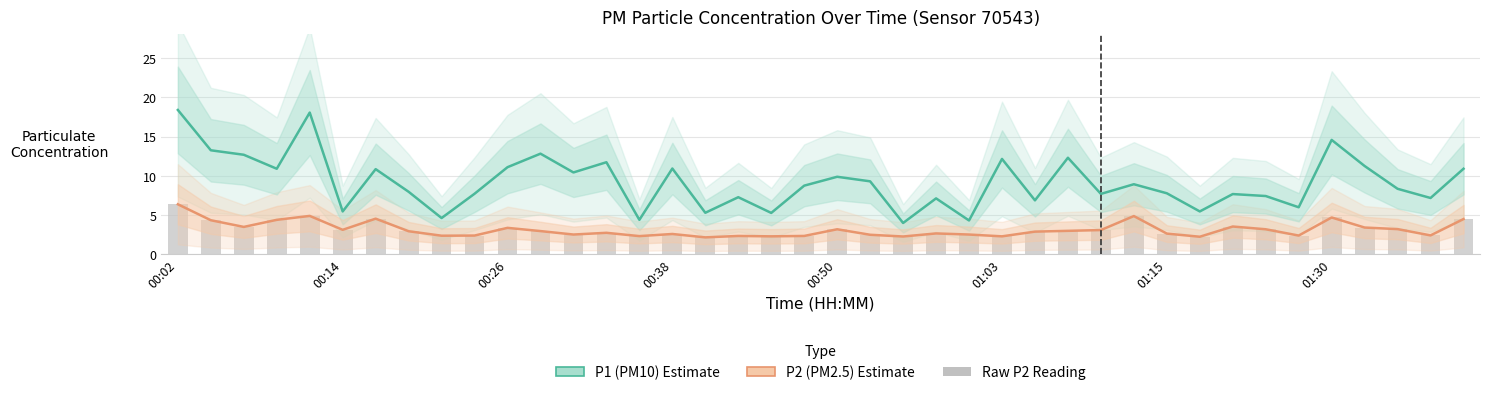

Between 23 and 37, which series saw the biggest shift?

P1 (PM10) Estimate